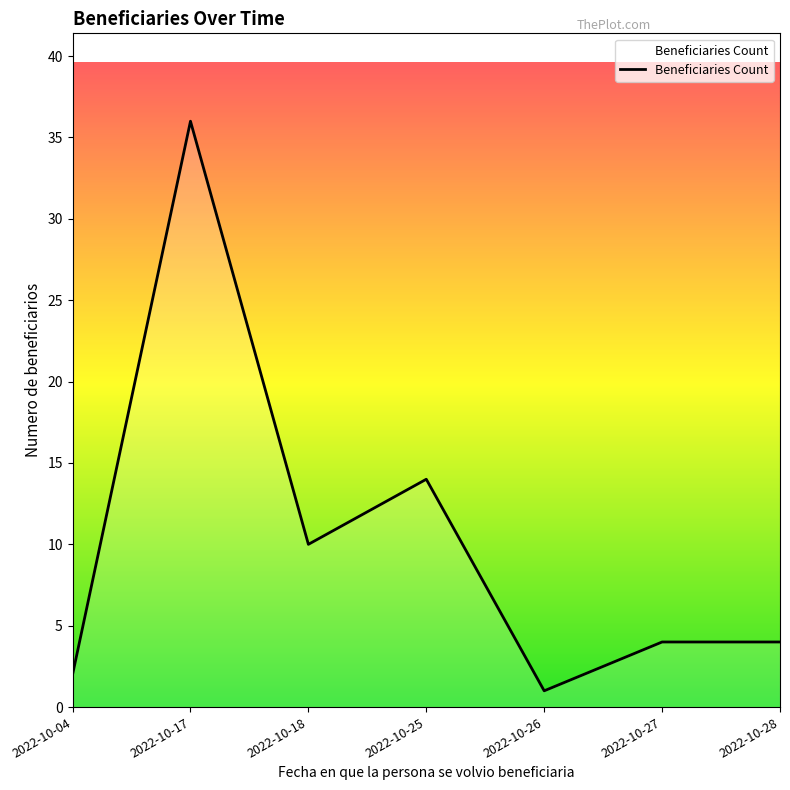

What is the smallest value displayed?

1